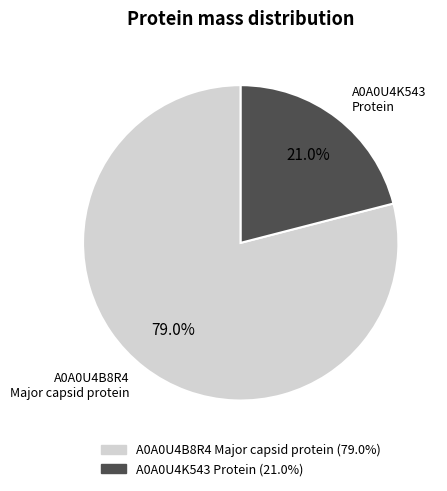

Is there a majority slice in this chart?

Yes